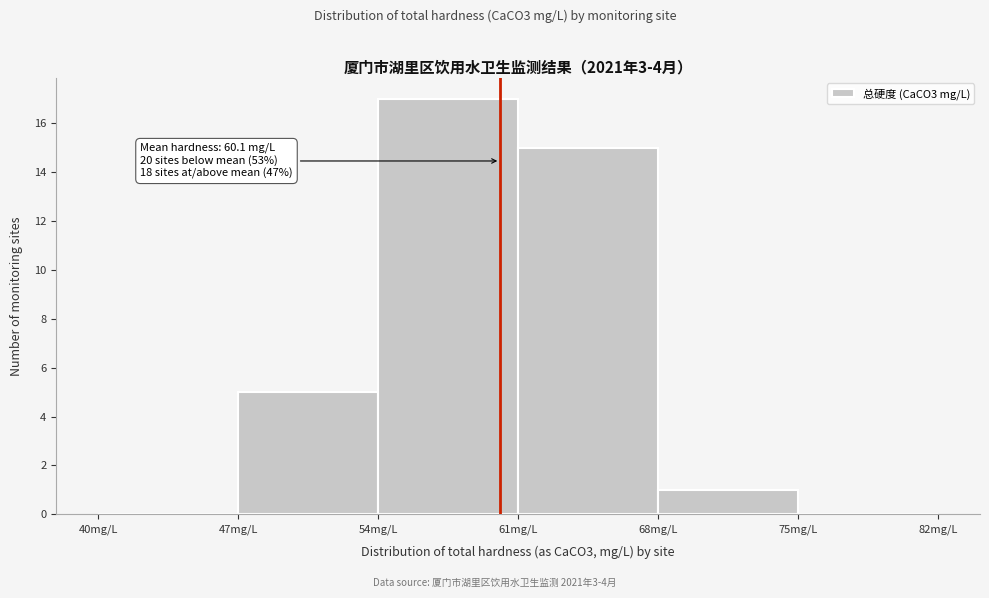

Which range on the x-axis has the tallest bar?

54 to 61